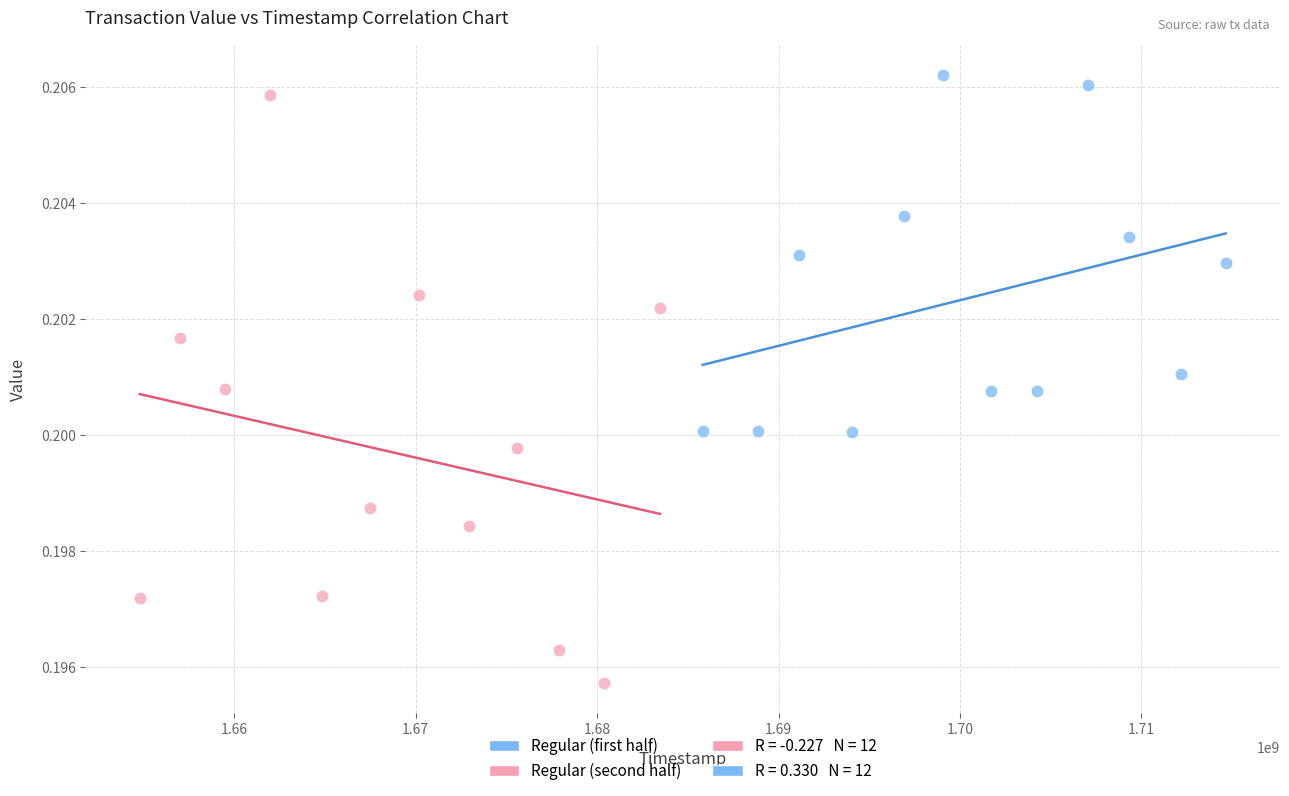

Which series has the largest Y range (max minus min)?

Regular (second half)